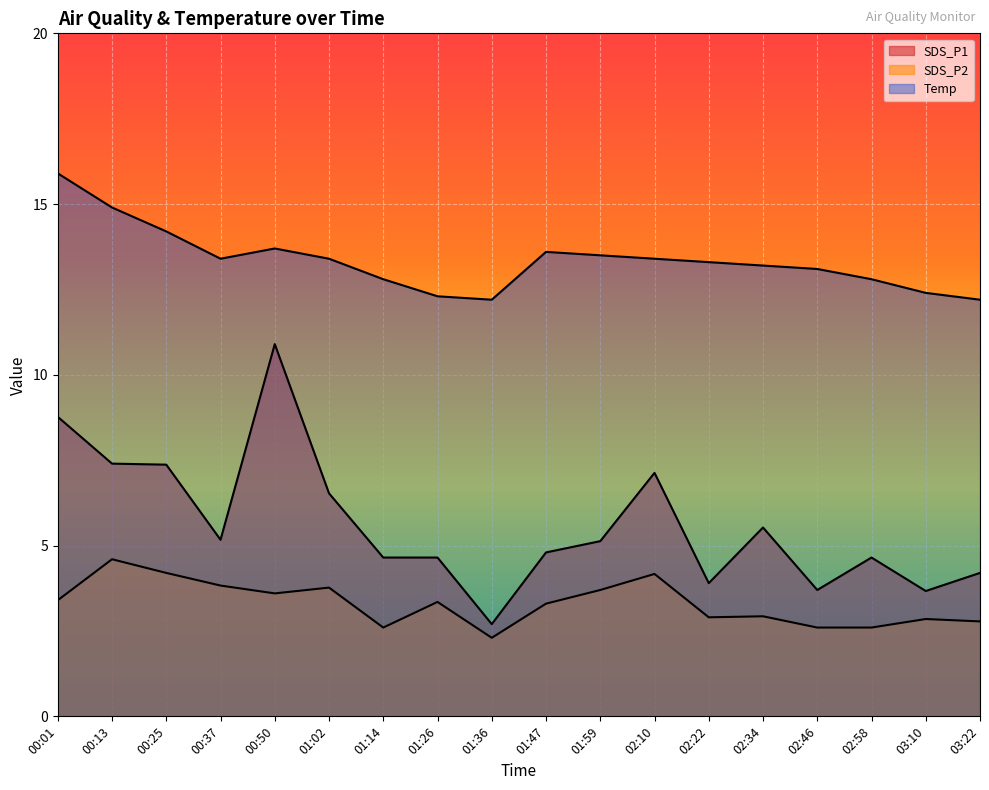

Which category has the highest value across all series?

00:01